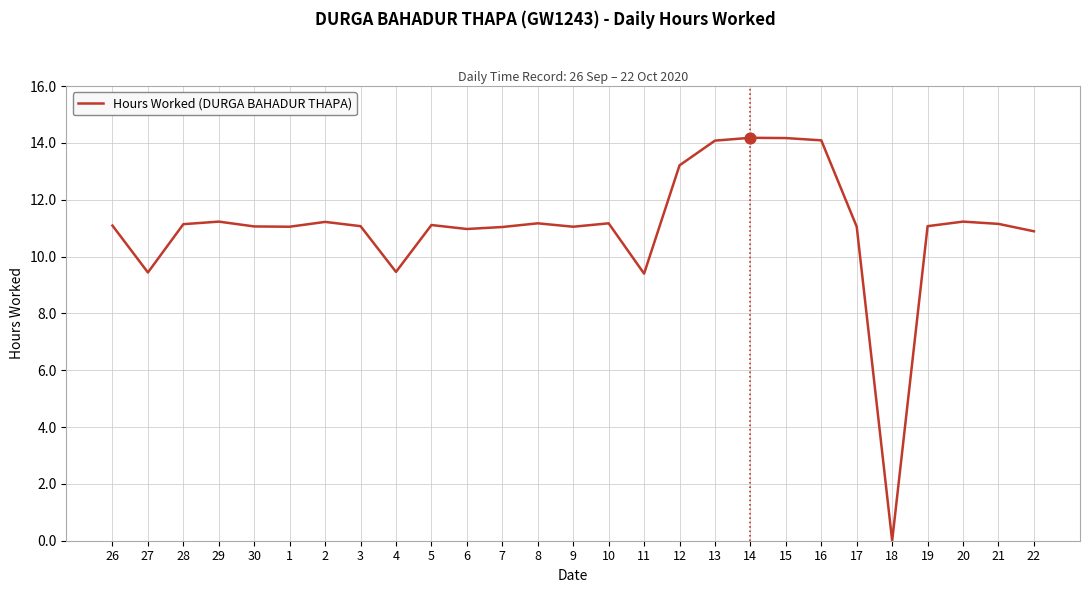

Approximately how many times larger is the value at 26 compared to 12?

0.8